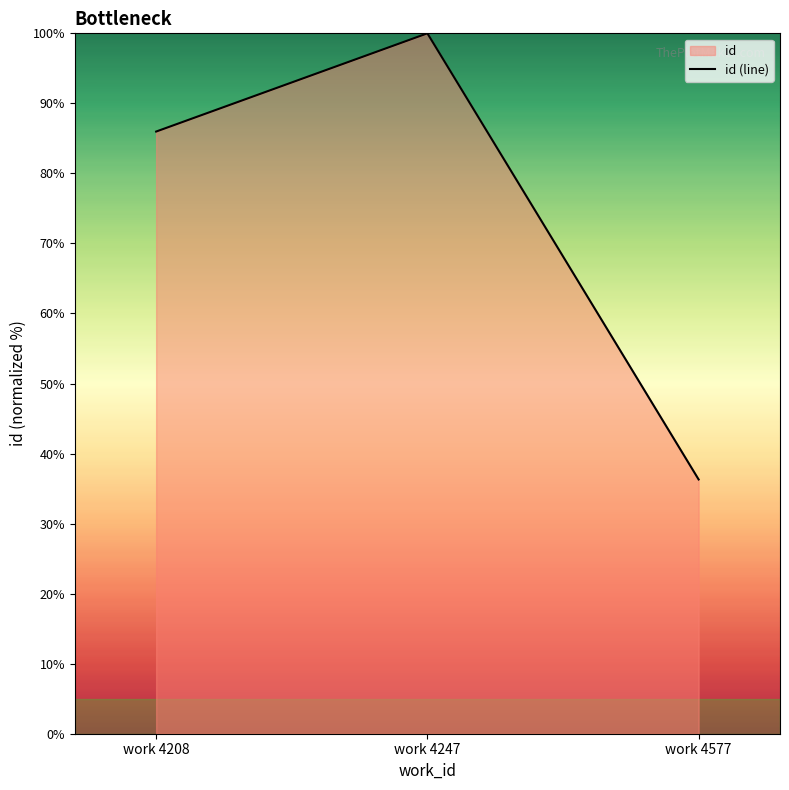

What is the difference between the maximum and minimum values?

63.7